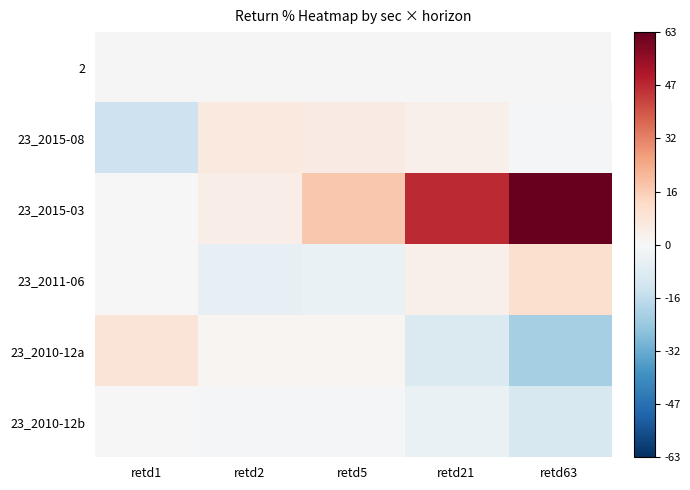

Where is 23_2011-06 nearest to the value 2?

retd21